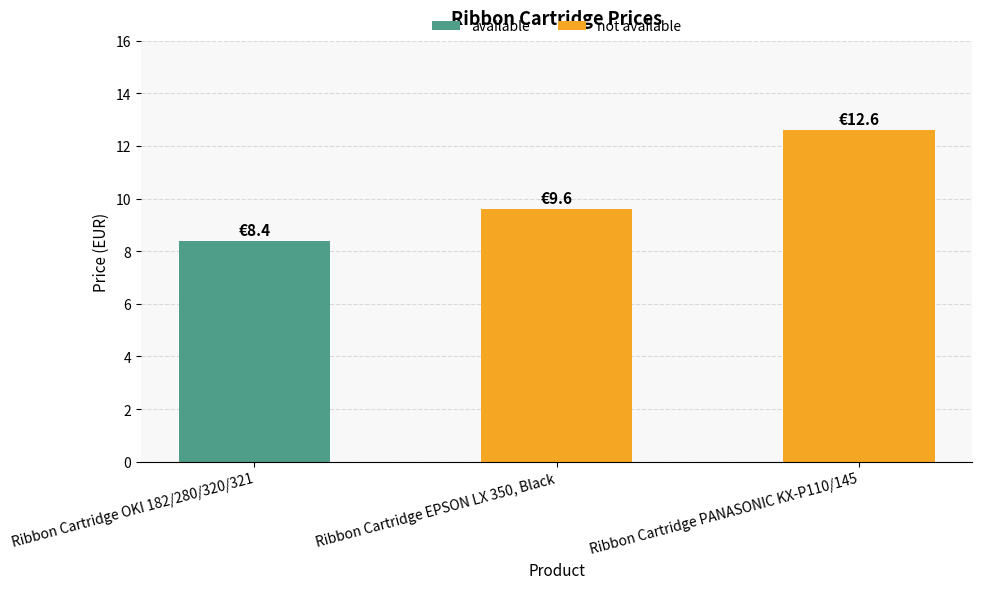

Rank the categories by value from lowest to highest.

Ribbon Cartridge OKI 182/280/320/321, Ribbon Cartridge EPSON LX 350, Black, Ribbon Cartridge PANASONIC KX-P110/145